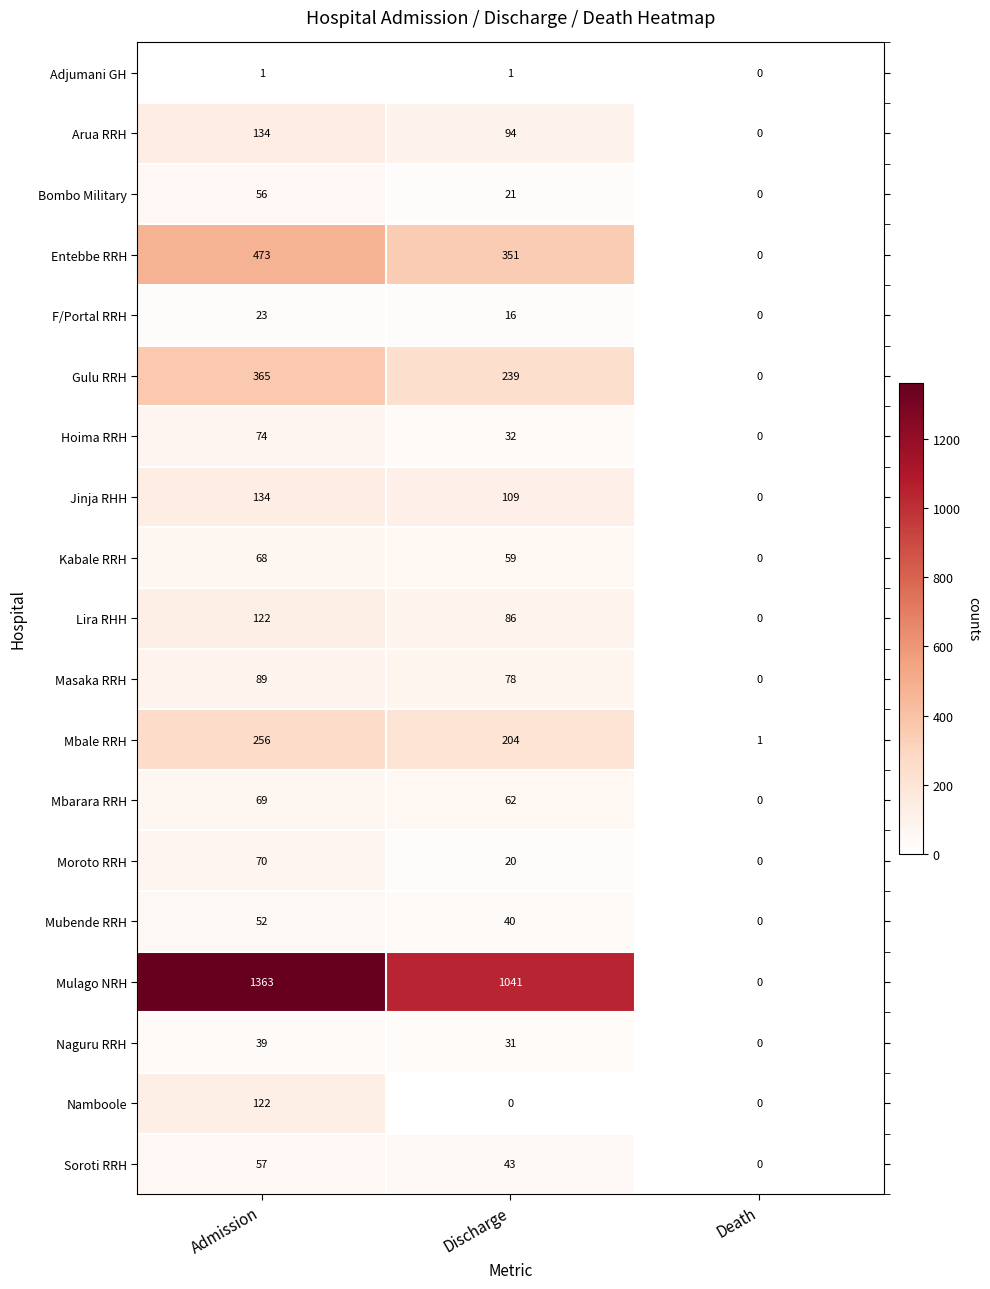

What is the spread (max minus min) of values at Admission?

1362